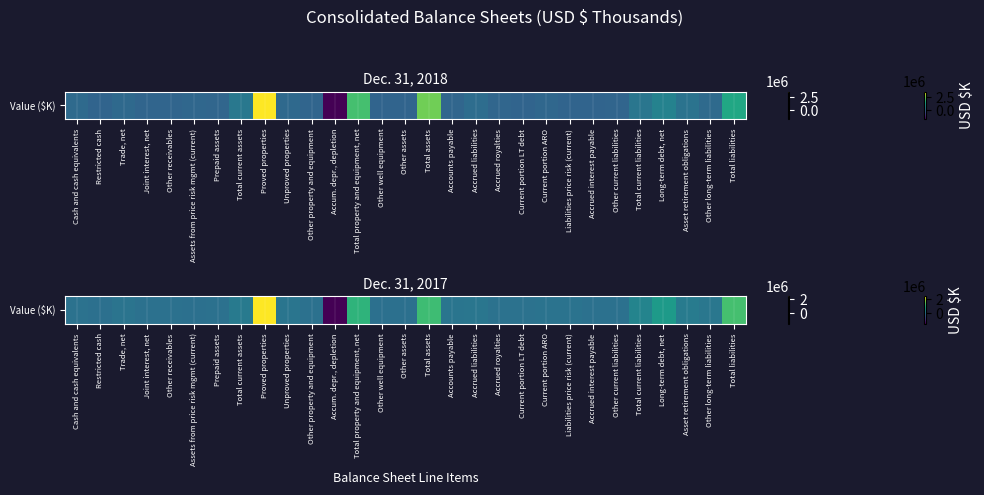

What is the sum of the values at Total property and equipment, net and Liabilities price risk (current)?

1140737